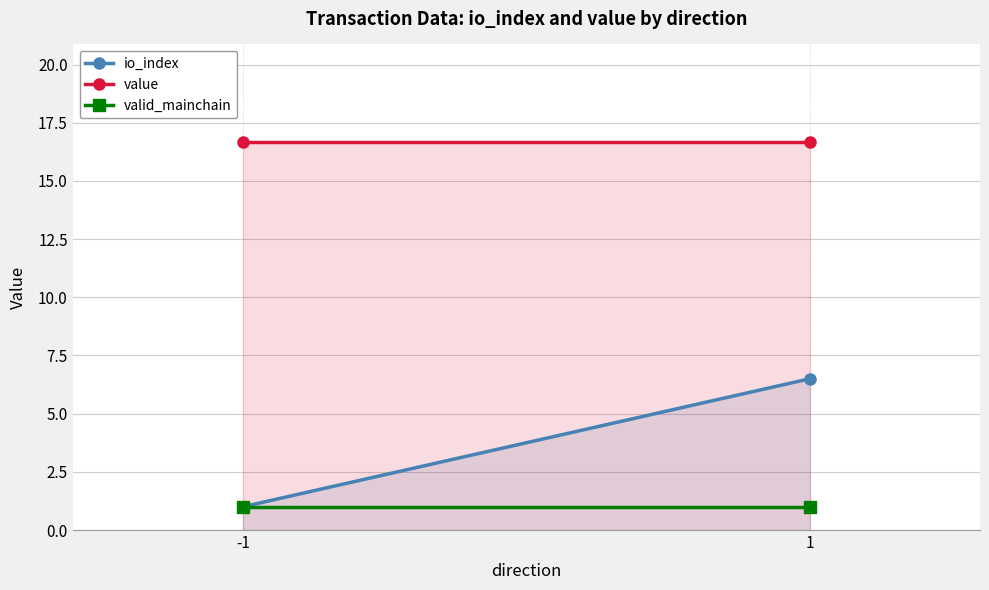

Between 1 and -1, which is larger?

1